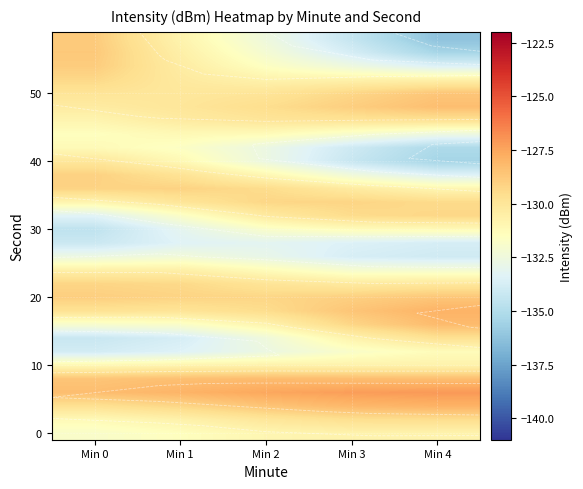

At which category does the chart reach its peak across all series?

Min 4